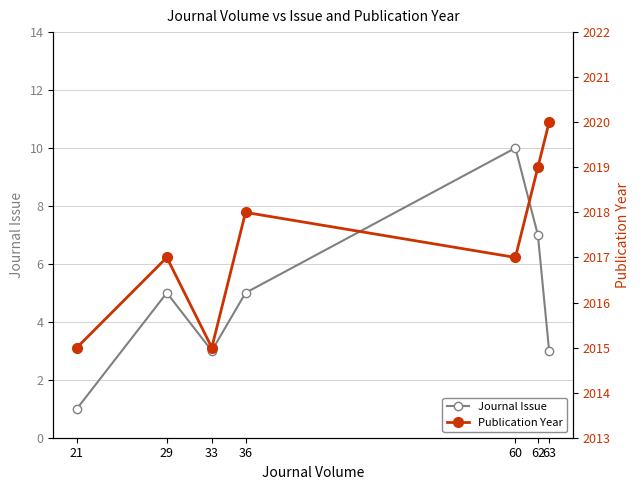

How many values in the Publication Year series are below 2017?

2